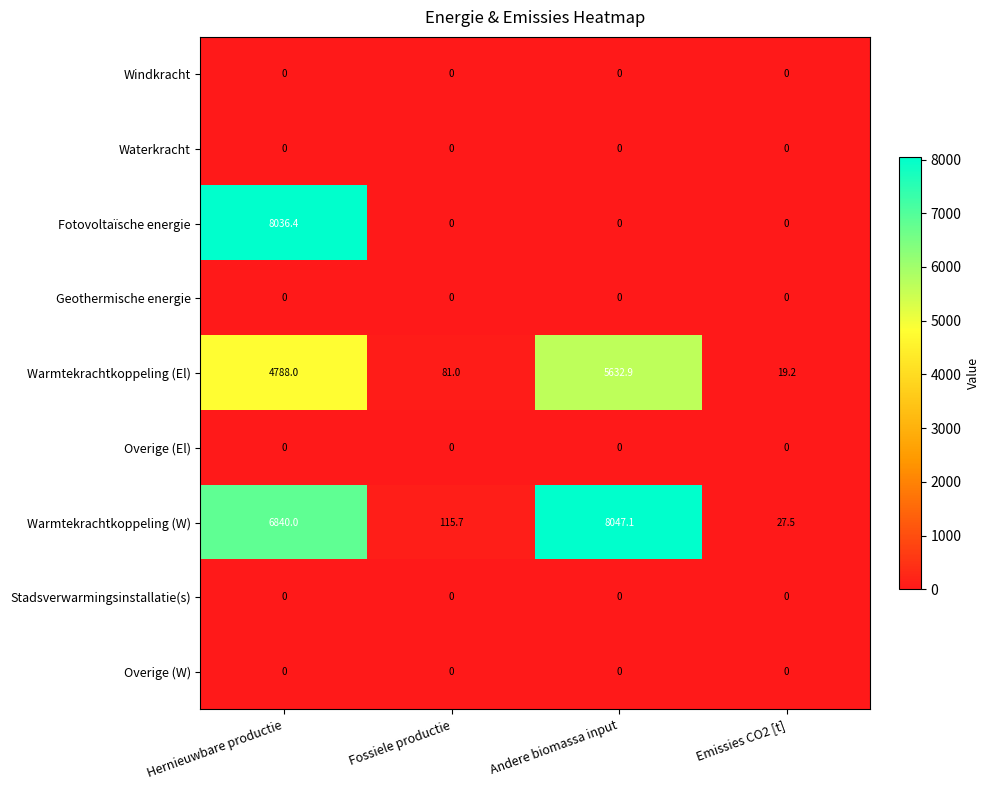

The Stadsverwarmingsinstallatie(s) series shows 0.0 at Andere biomassa input. True or false?

True